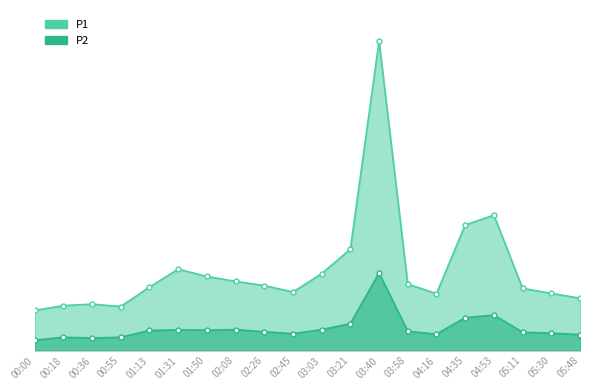

What is the label of the 10th point from the right?

03:03